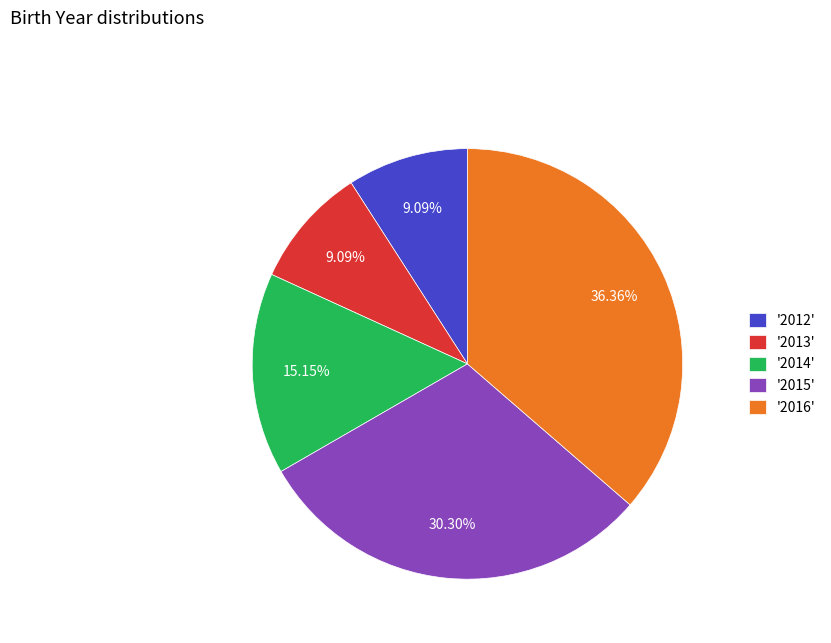

What is the largest slice in the pie chart?

'2016'